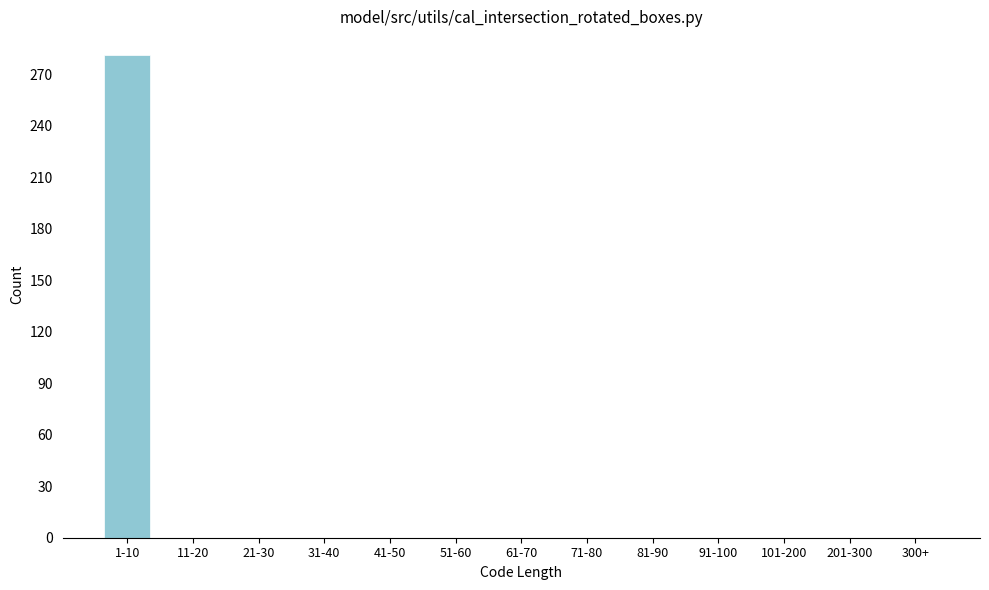

Reading right to left, extract all data points from this chart.

300+=0	201-300=0	101-200=0	91-100=0	81-90=0	71-80=0	61-70=0	51-60=0	41-50=0	31-40=0	21-30=0	11-20=0	1-10=281